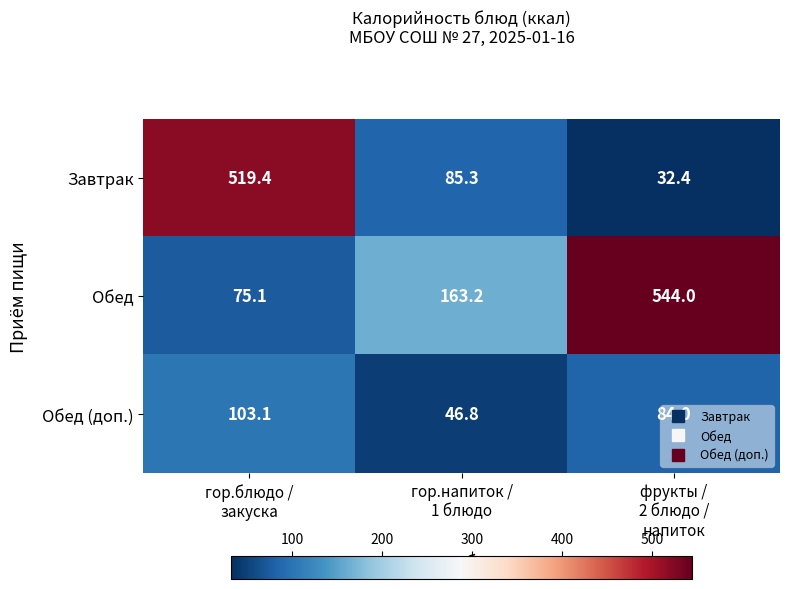

What is the sum of all Обед (доп.) values?

233.9